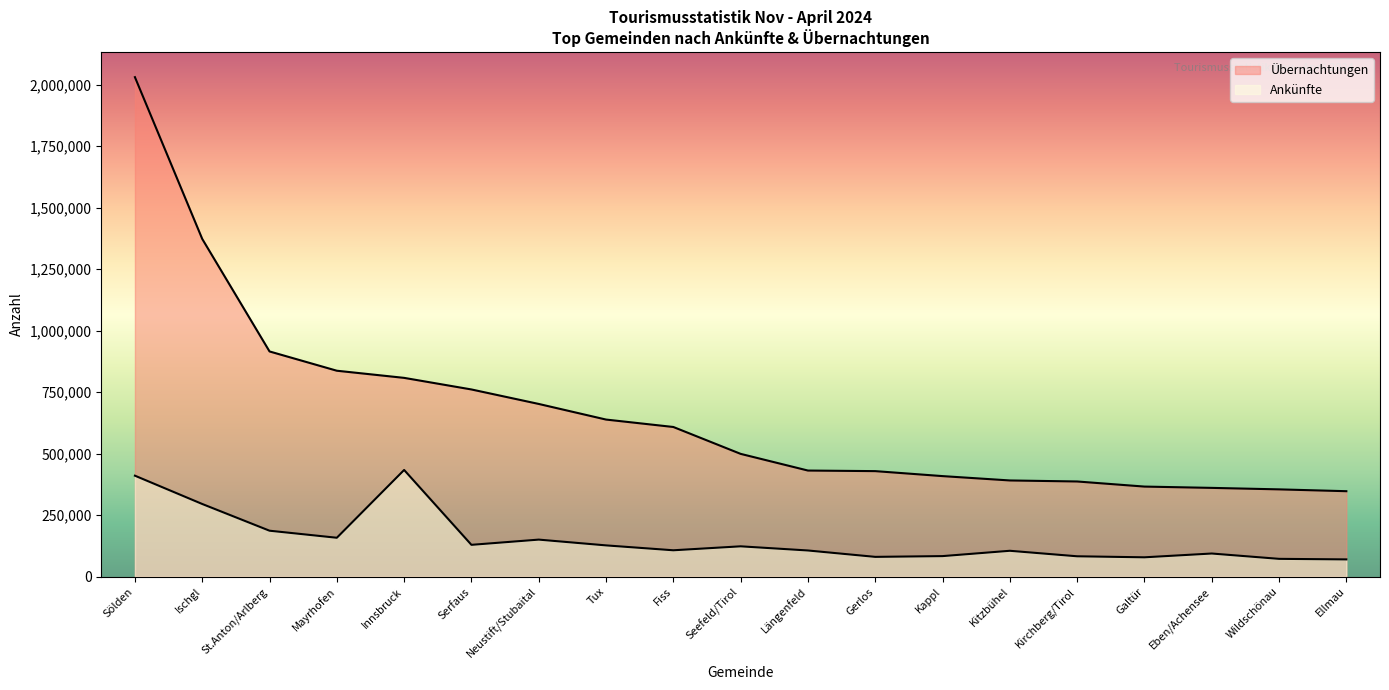

List the labels in order of Ankünfte value, smallest first.

Ellmau, Wildschönau, Galtür, Gerlos, Kirchberg/Tirol, Kappl, Eben/Achensee, Kitzbühel, Längenfeld, Fiss, Seefeld/Tirol, Tux, Serfaus, Neustift/Stubaital, Mayrhofen, St.Anton/Arlberg, Ischgl, Sölden, Innsbruck